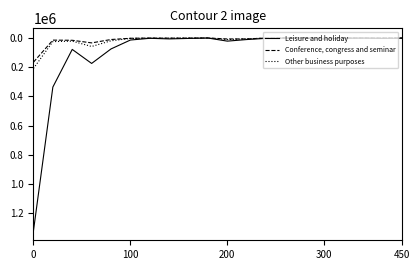

What is the maximum value shown in the chart?

1318951